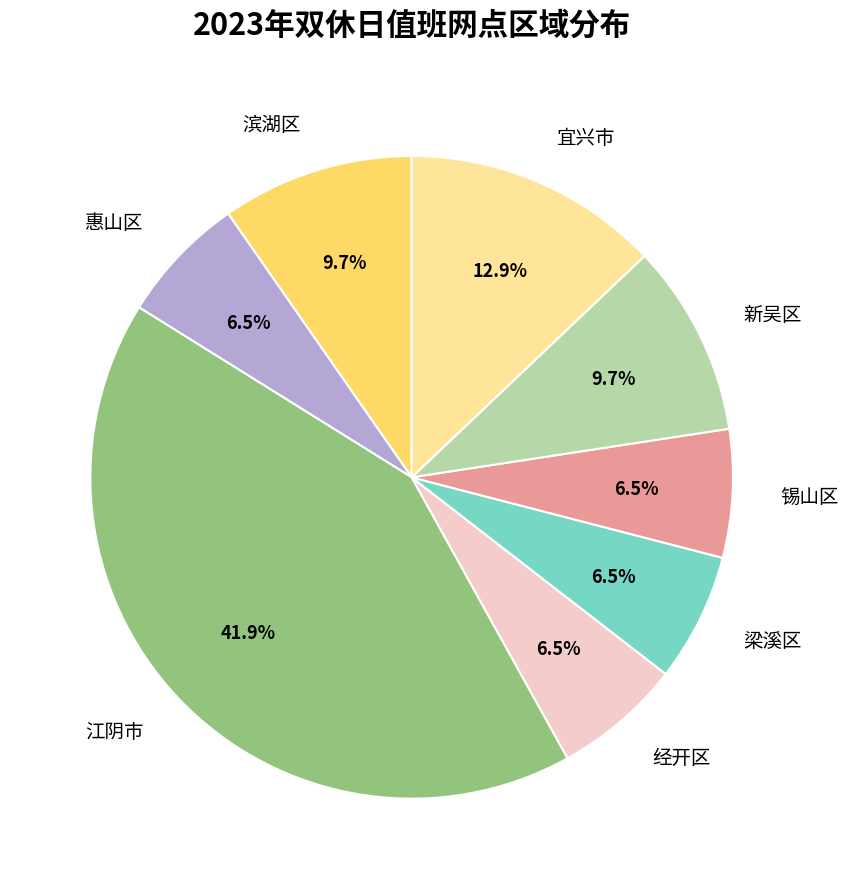

Which slice is the largest?

江阴市